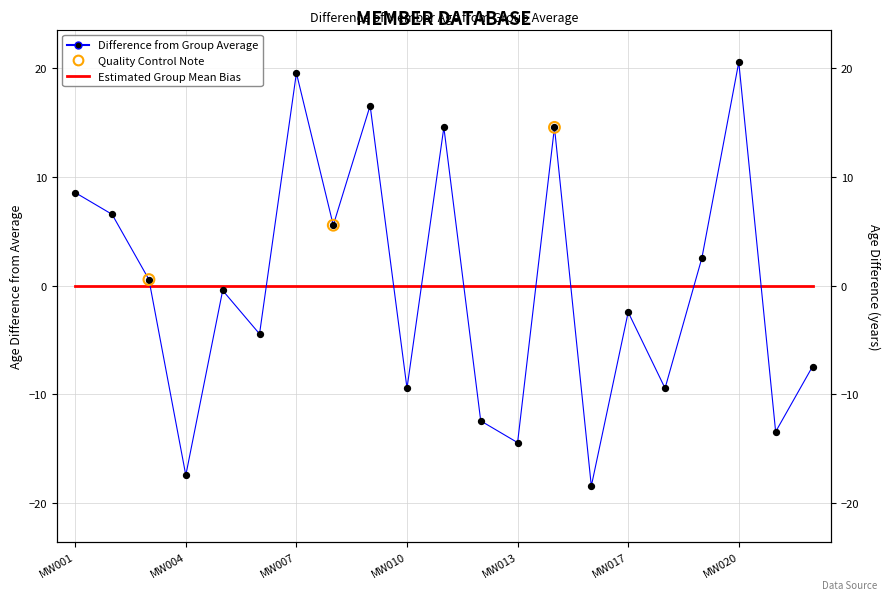

Between MW009 and MW018, which is larger?

MW009